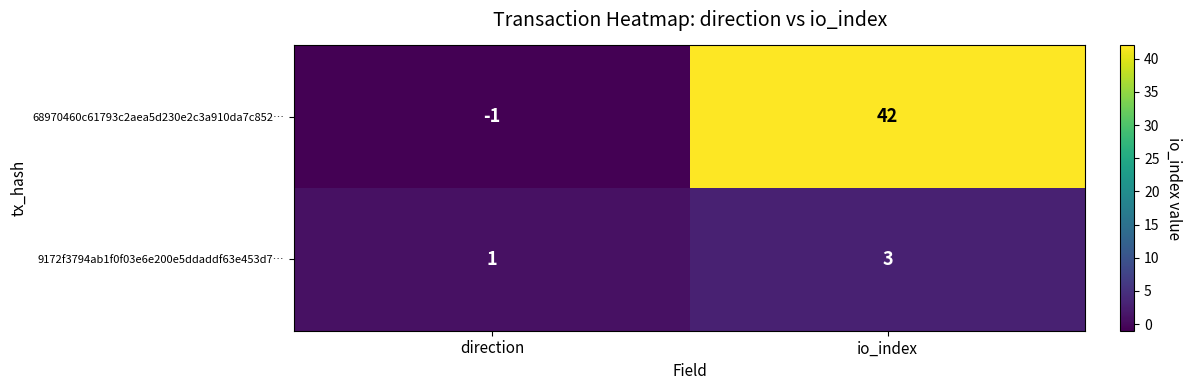

The value of 9172f3794ab1f0f03e6e200e5ddaddf63e453d7… at direction is 1. True or false?

True